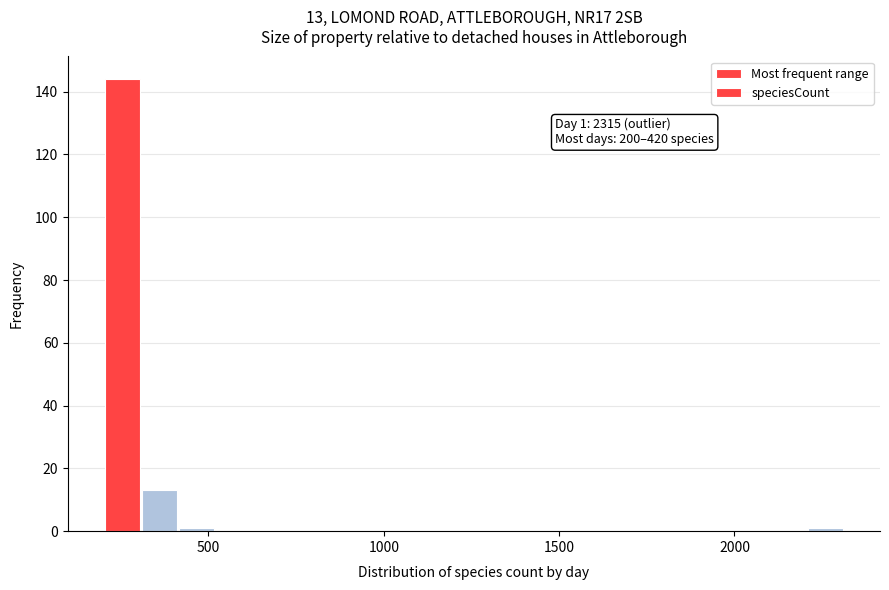

Around what value on the x-axis is the tallest bar? Give the approximate position of its centre, as read against the axis.

250